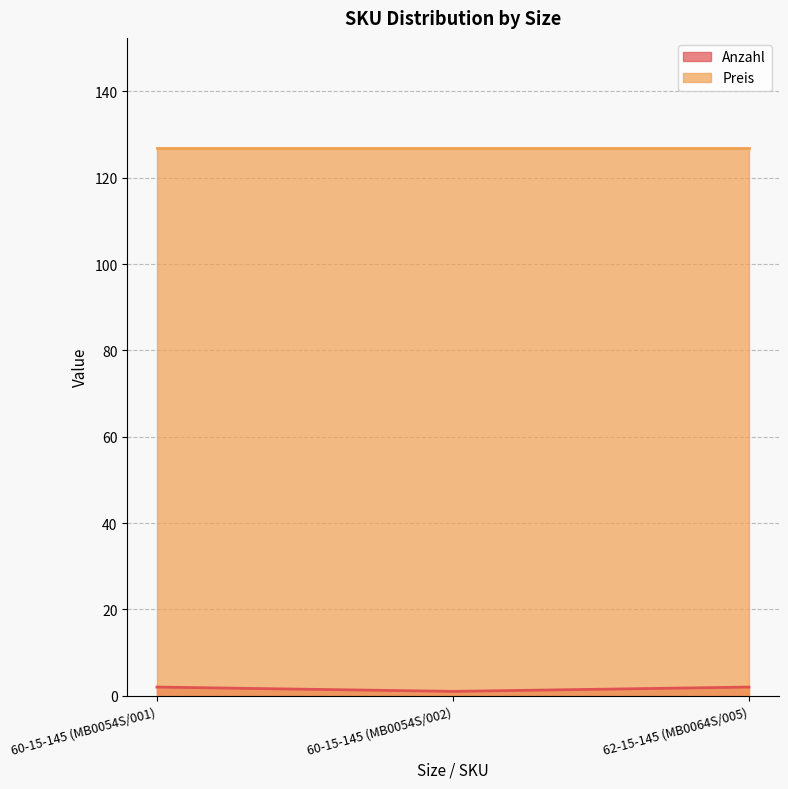

Count the number of data series in this chart.

2